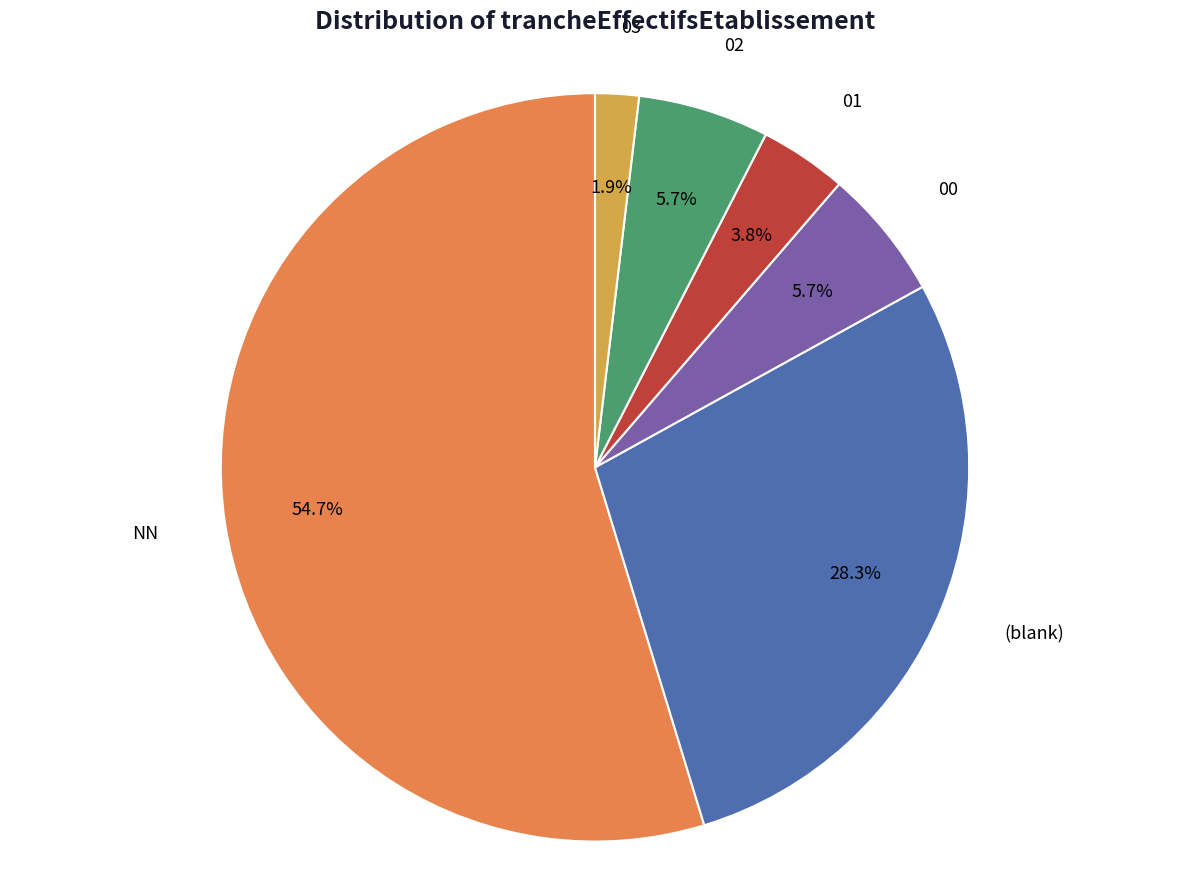

What percentage is the 01 slice, to the nearest percent?

4%